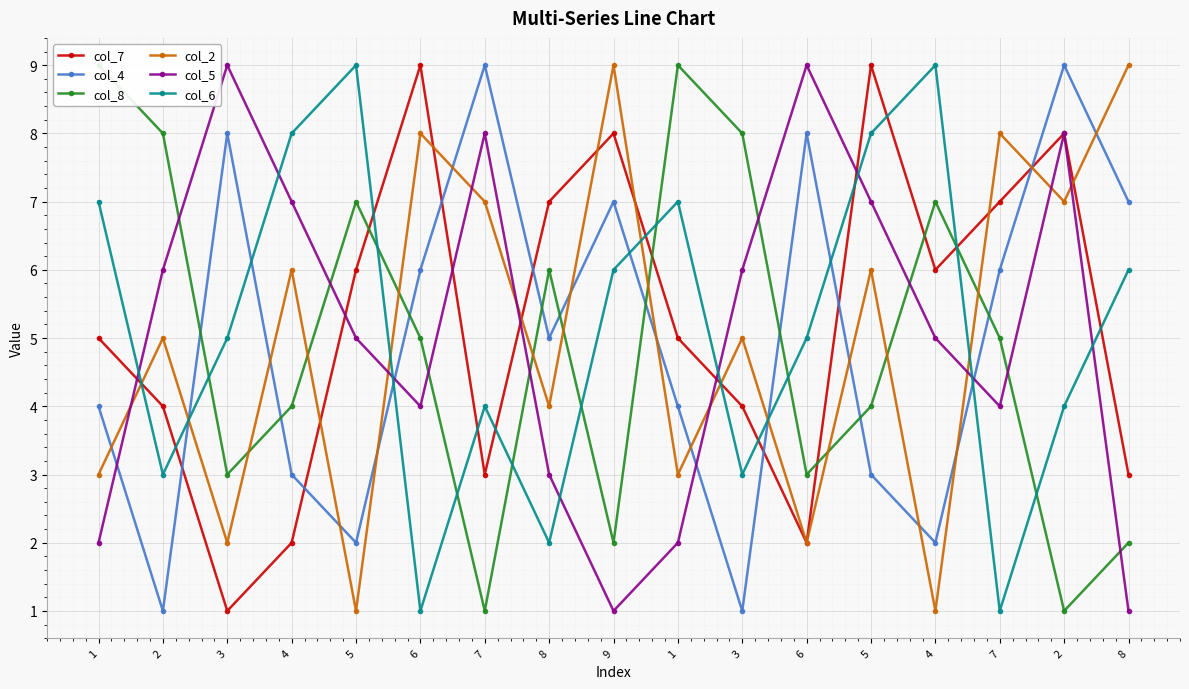

Is it true that col_8 equals 3 at 8?

False